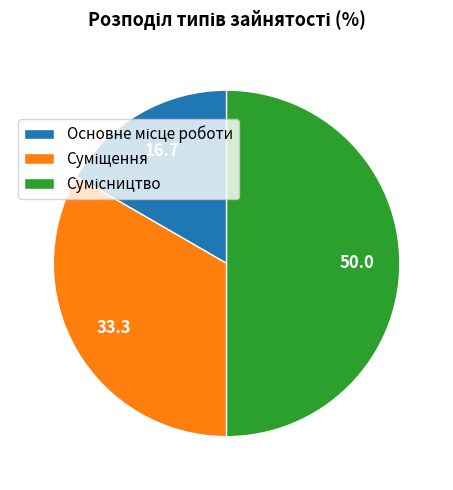

Is there a majority slice in this chart?

No